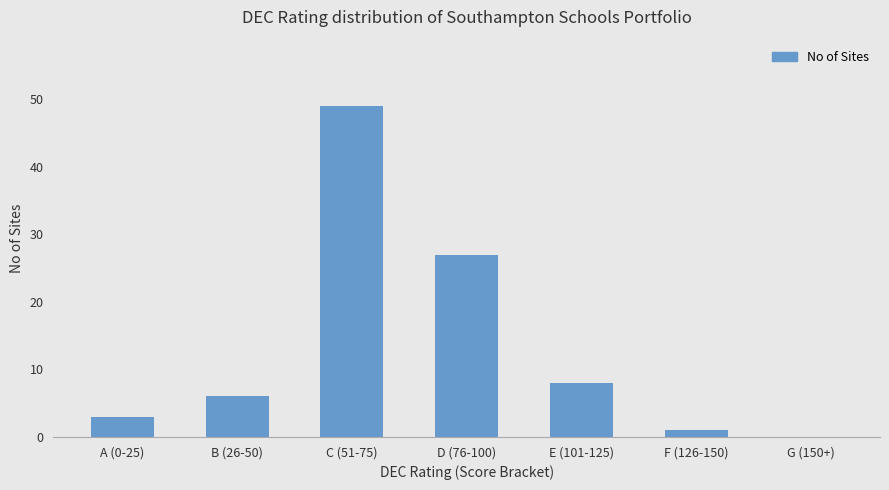

What is the average value?

13